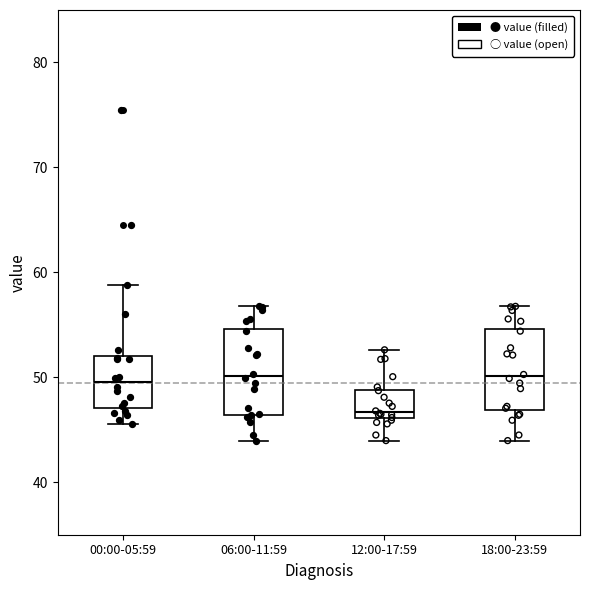

Where does the upper whisker of the box for 12:00-17:59 end on the y-axis? The values are not printed on the chart, so give them approximately, as read against the axis.

53